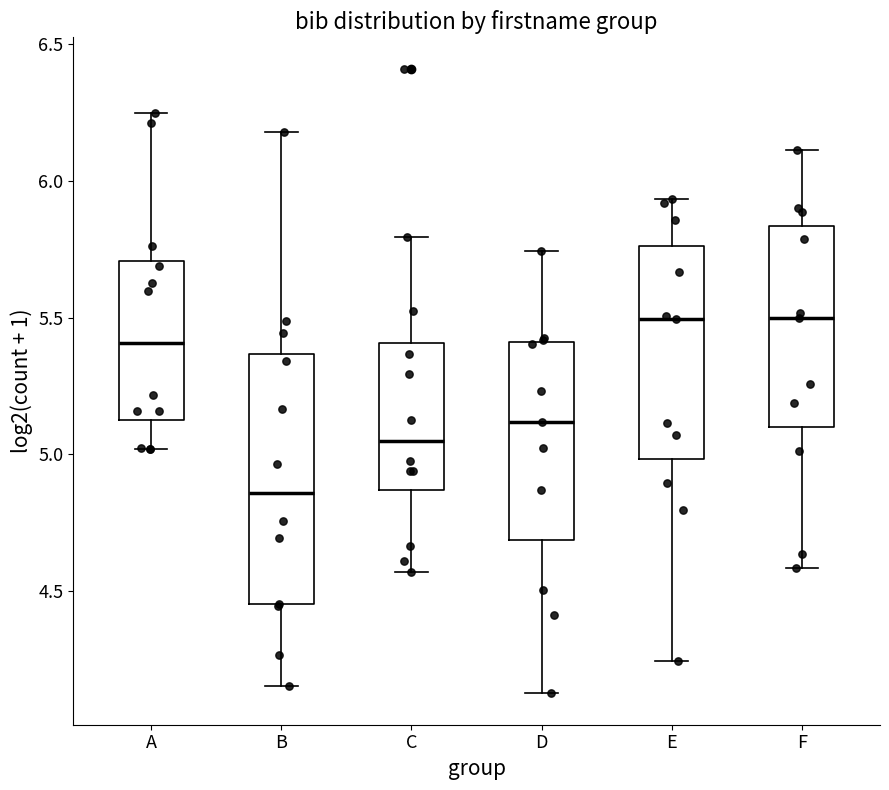

Where is the upper edge of the box for A on the y-axis? The values are not printed on the chart, so give them approximately, as read against the axis.

5.70